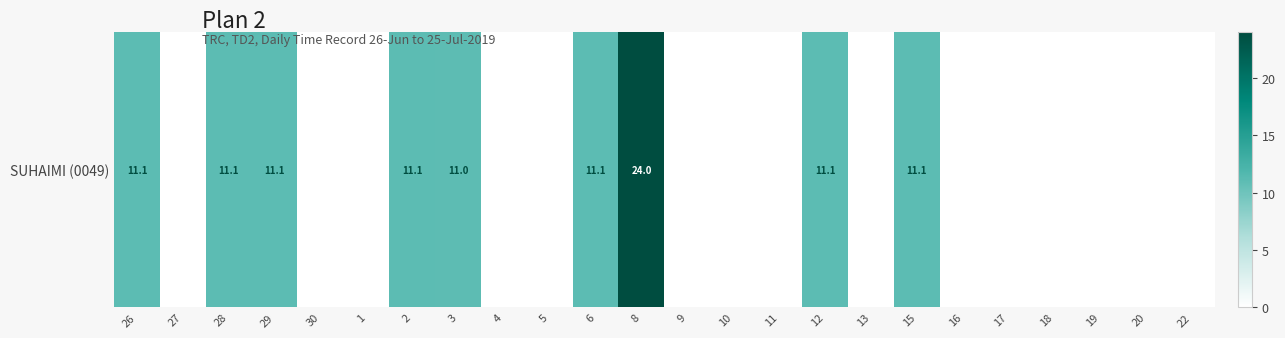

Rank the categories by value from lowest to highest.

27, 30, 1, 4, 5, 9, 10, 11, 13, 16, 17, 18, 19, 20, 22, 3, 29, 12, 26, 2, 6, 28, 15, 8